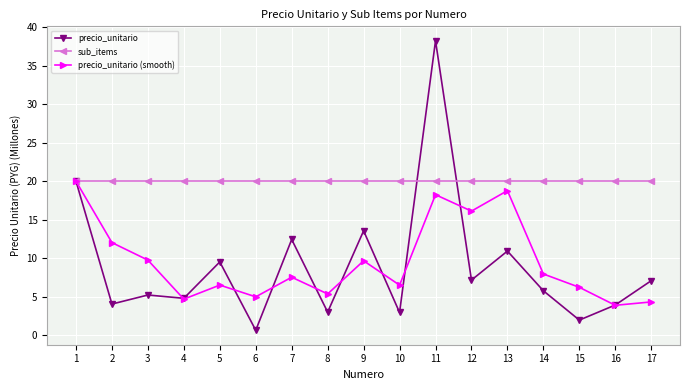

Is it true that sub_items equals 33.8 at 2?

False